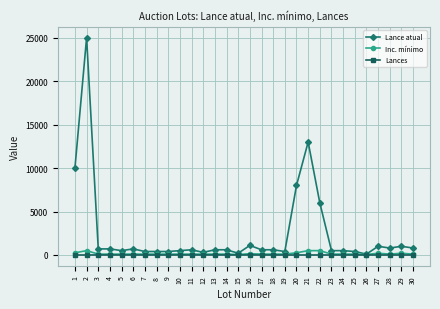

What value does the Inc. mínimo series have at 18, to the nearest 50?

100